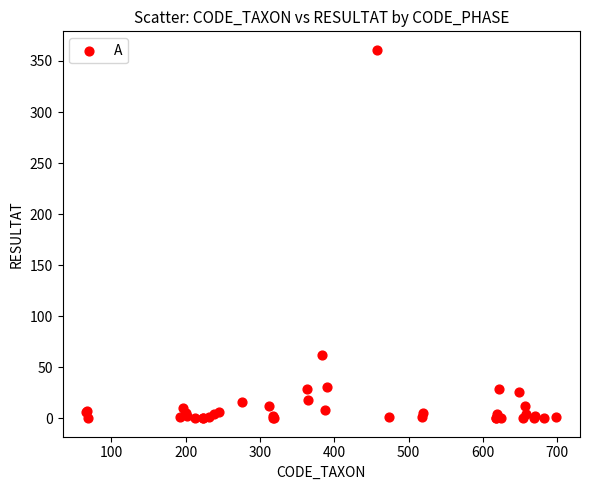

What Y value in the scatter plot is closest to 180?

62